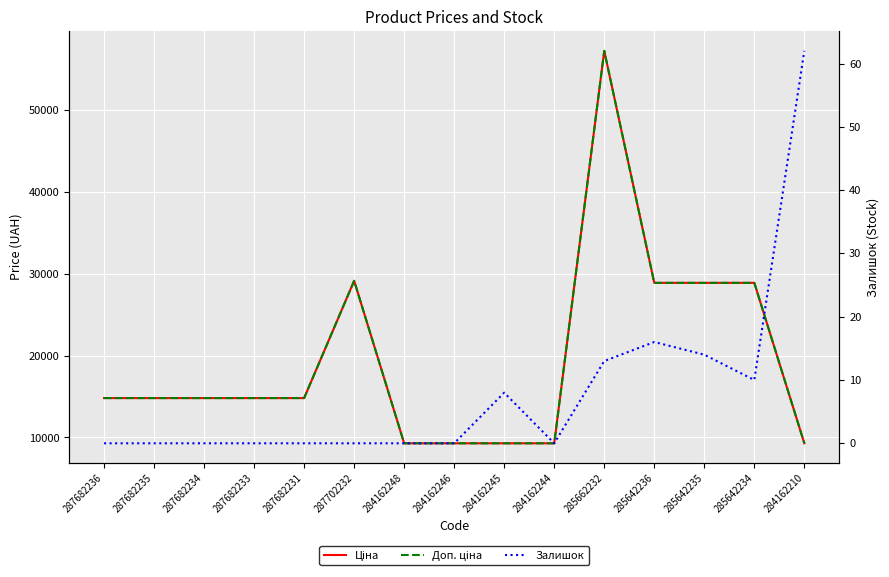

Count the number of categories in the chart.

15